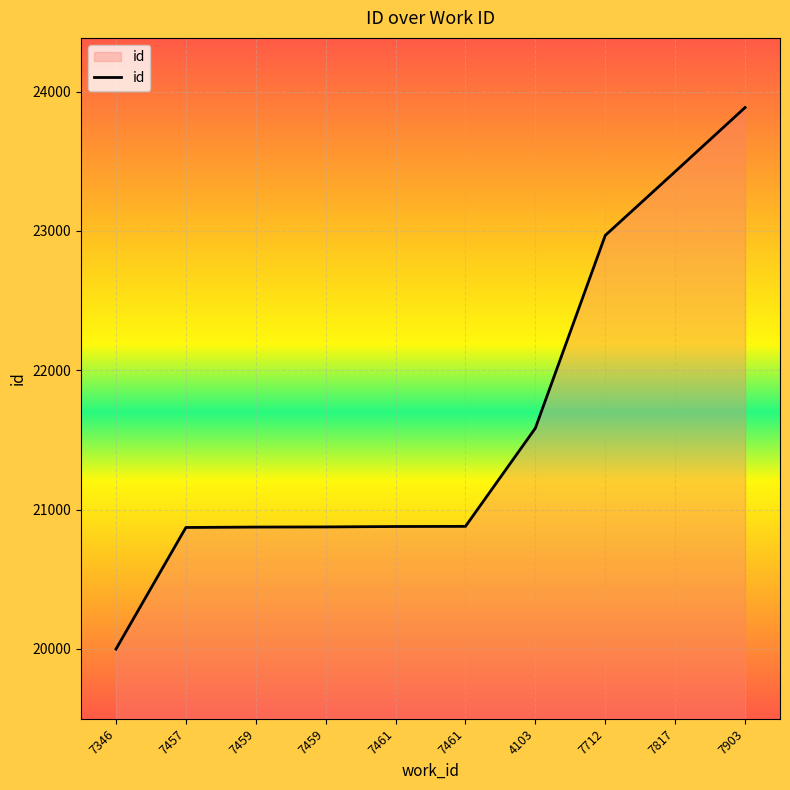

Does the chart display data point markers on the line(s)?

No